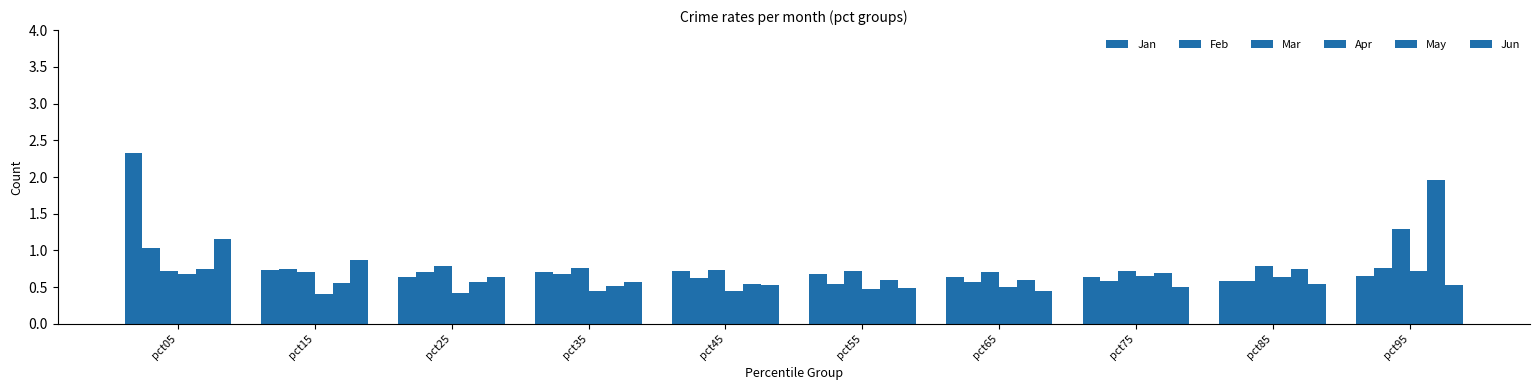

Which category has the highest value across all series?

pct05